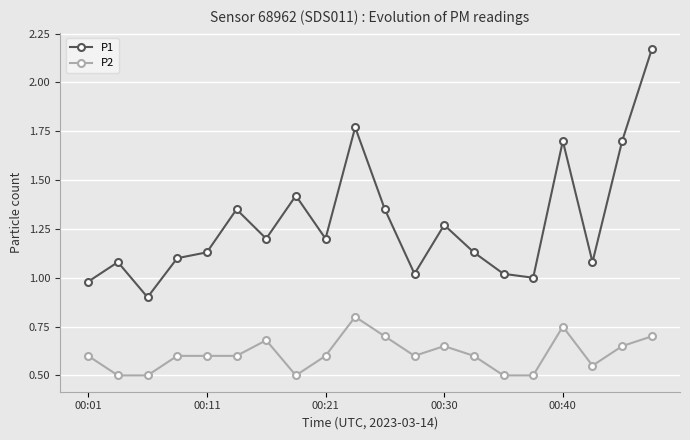

What is the sum of all P2 values?

12.2